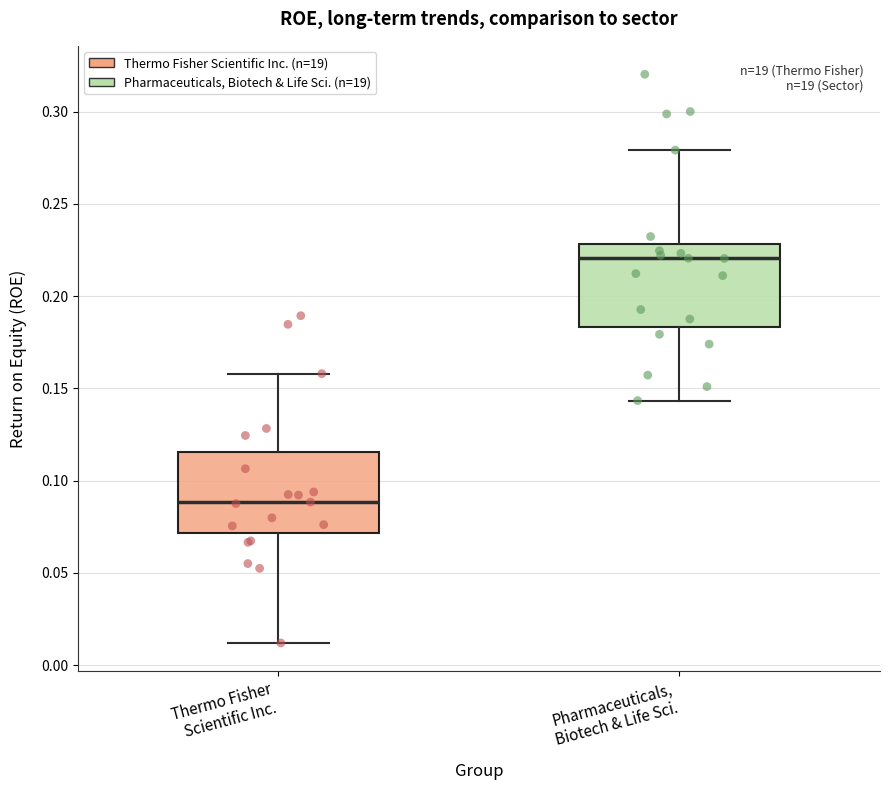

Which box has the highest median line?

Pharmaceuticals, Biotech & Life Sci.